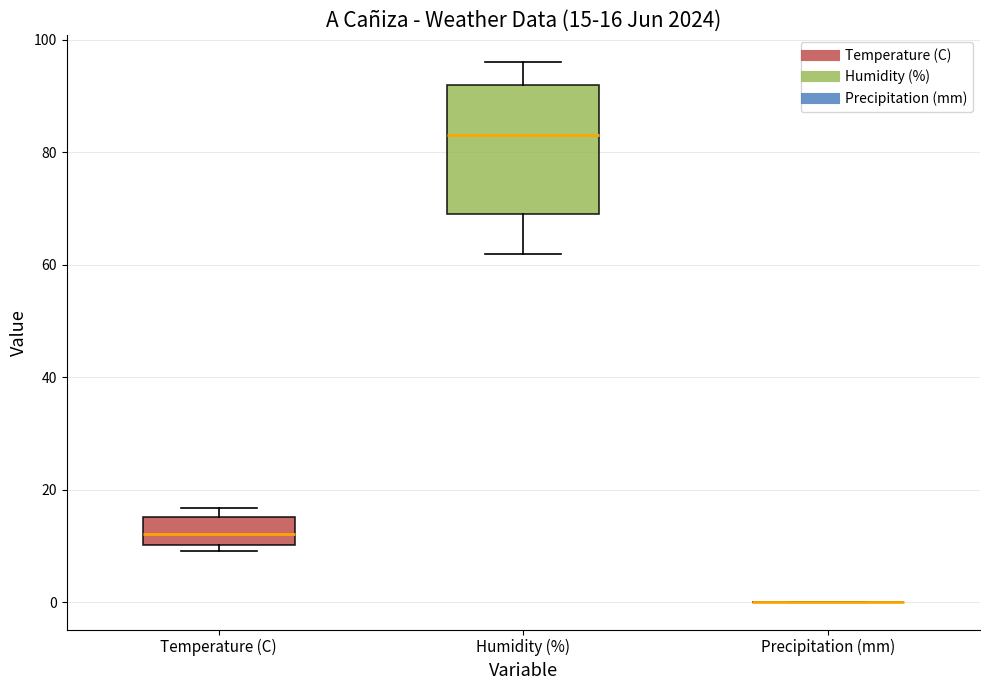

Which box is the tallest, from its lower edge to its upper edge?

Humidity (%)